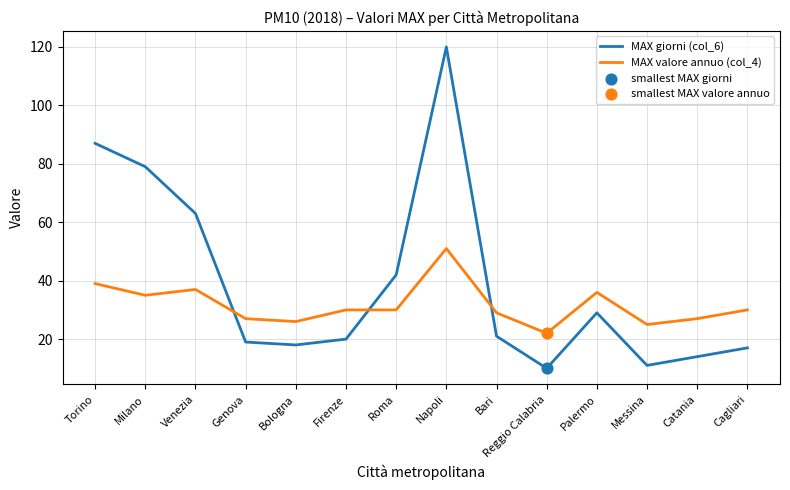

Which series has the largest total across all categories?

MAX giorni (col_6)